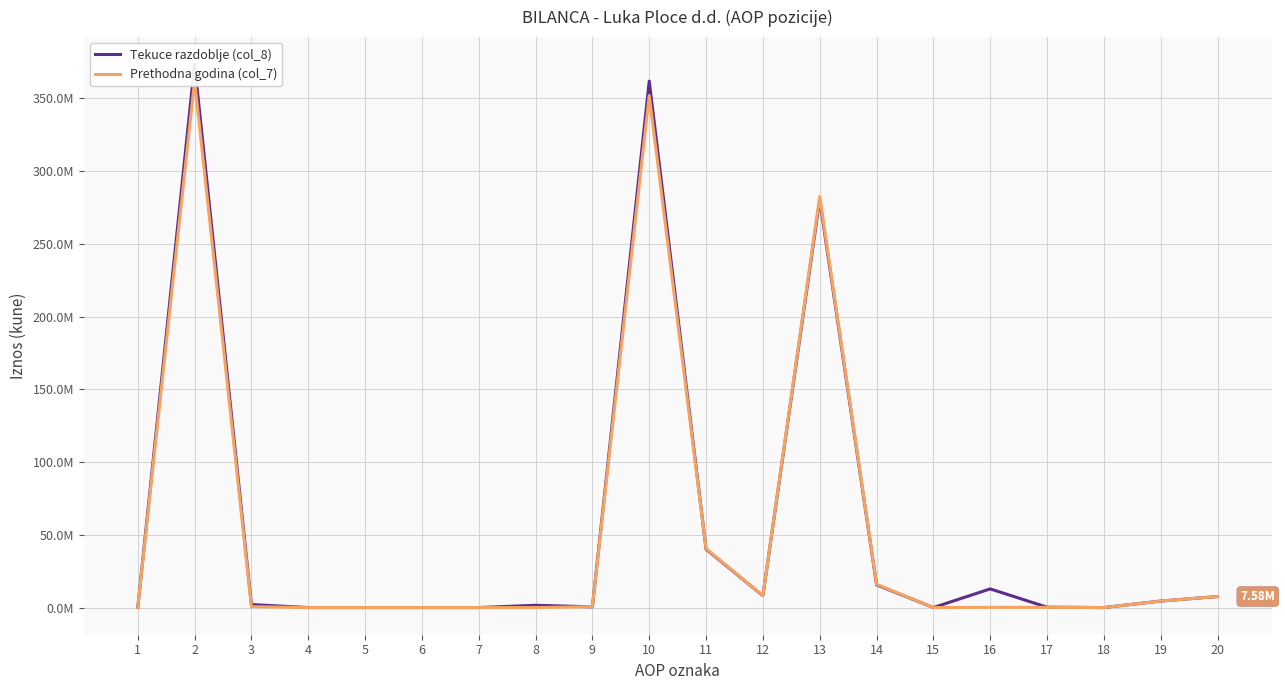

Which category has the highest value in the Tekuce razdoblje (col_8) series?

2